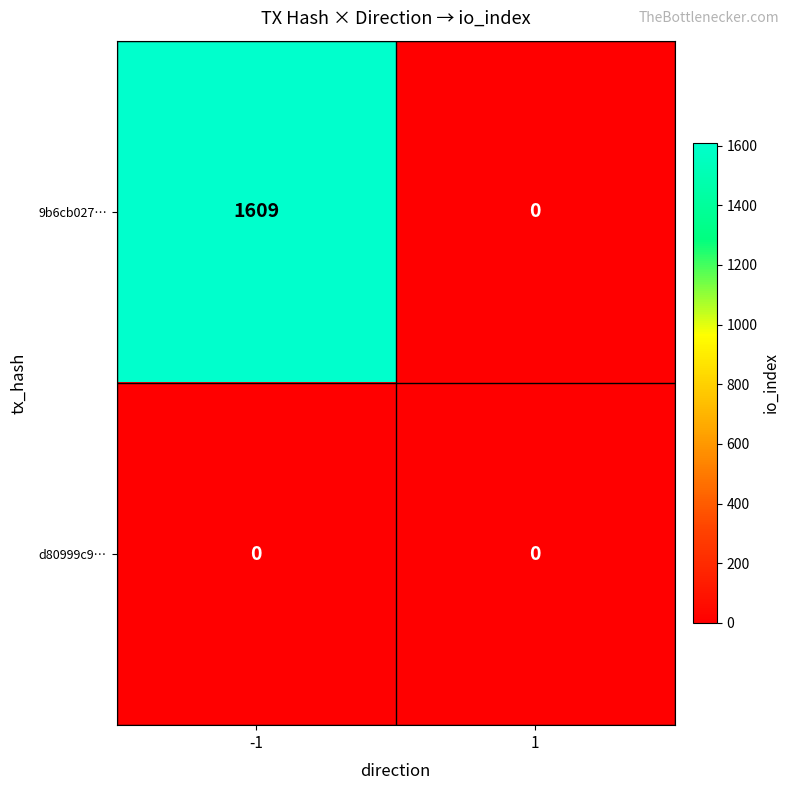

How many series are shown in this chart?

2